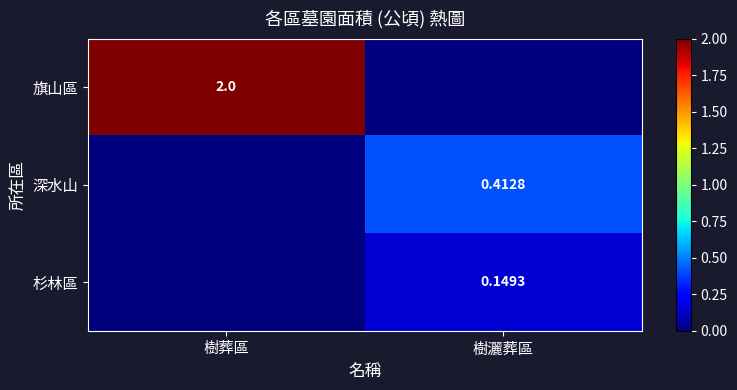

What is the difference between the maximum and minimum values in the 深水山 series?

0.4